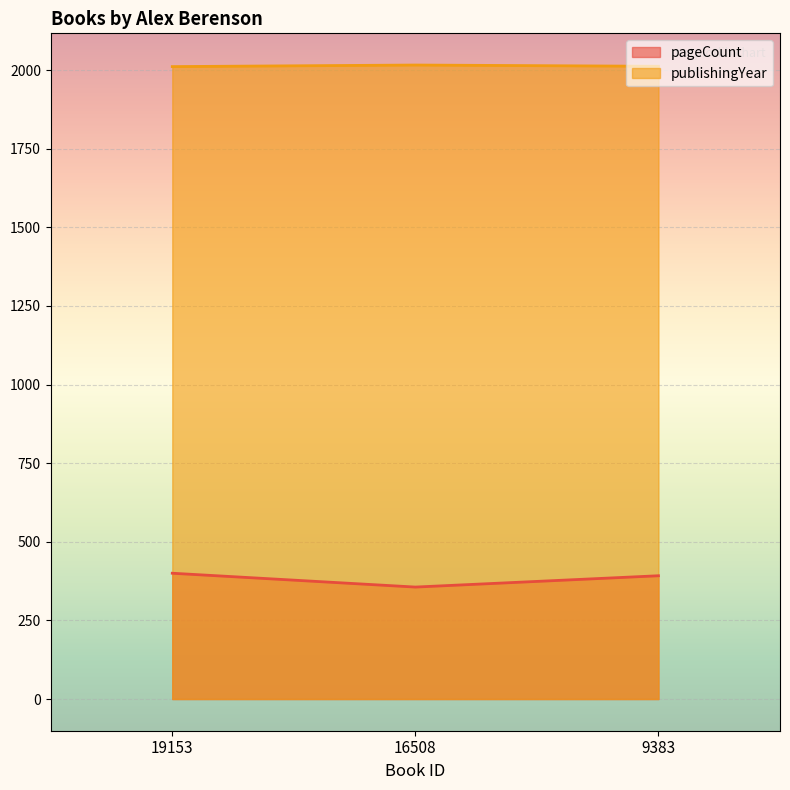

Rank the series by their maximum value, from highest to lowest.

publishingYear, pageCount